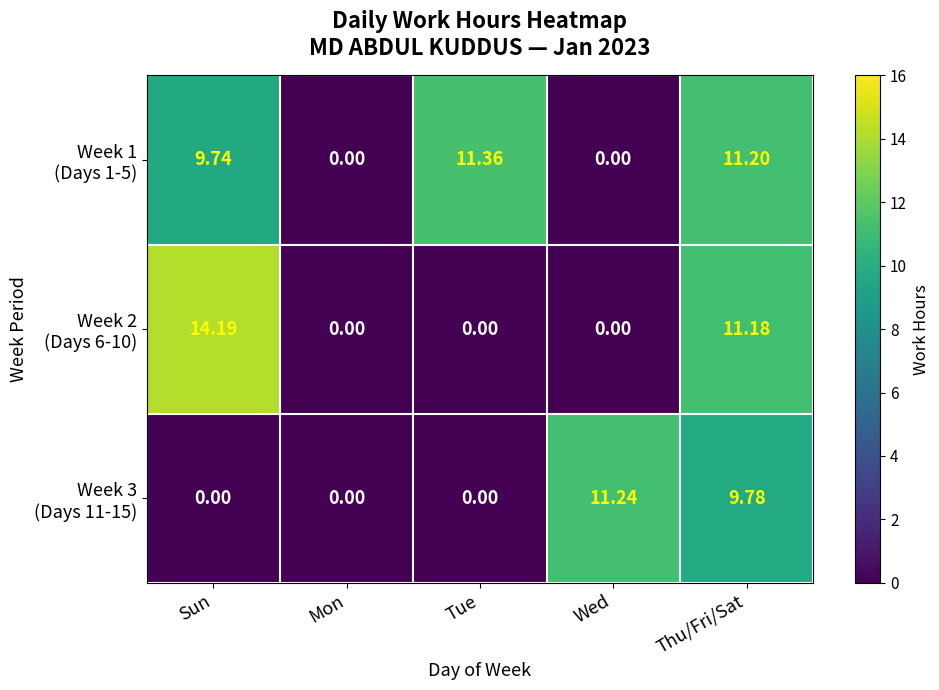

At which category is the sum across all series the highest?

Thu/Fri/Sat